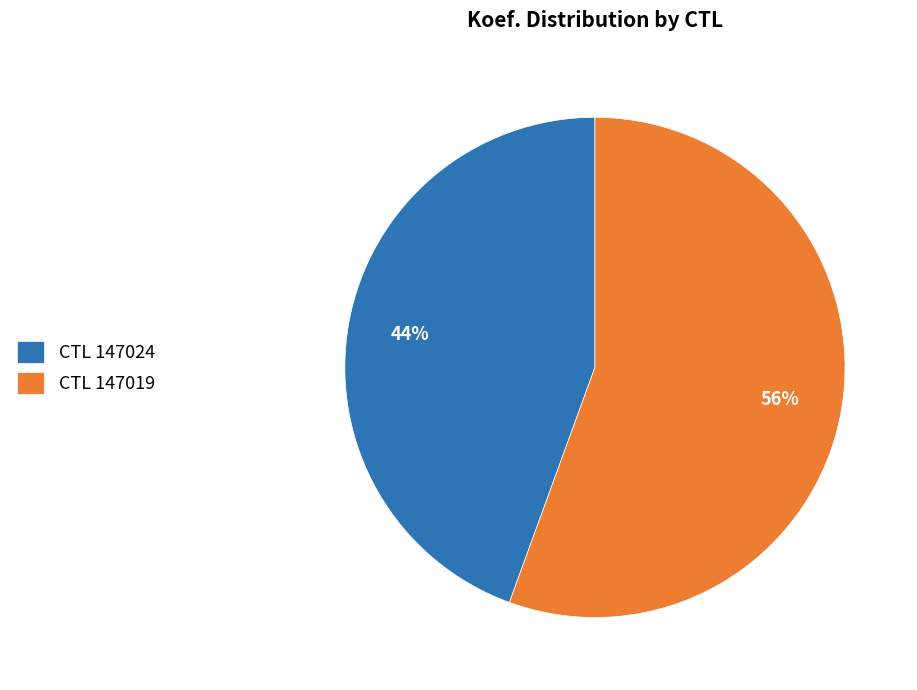

The CTL 147019 slice represents 56% of the pie. True or false?

True